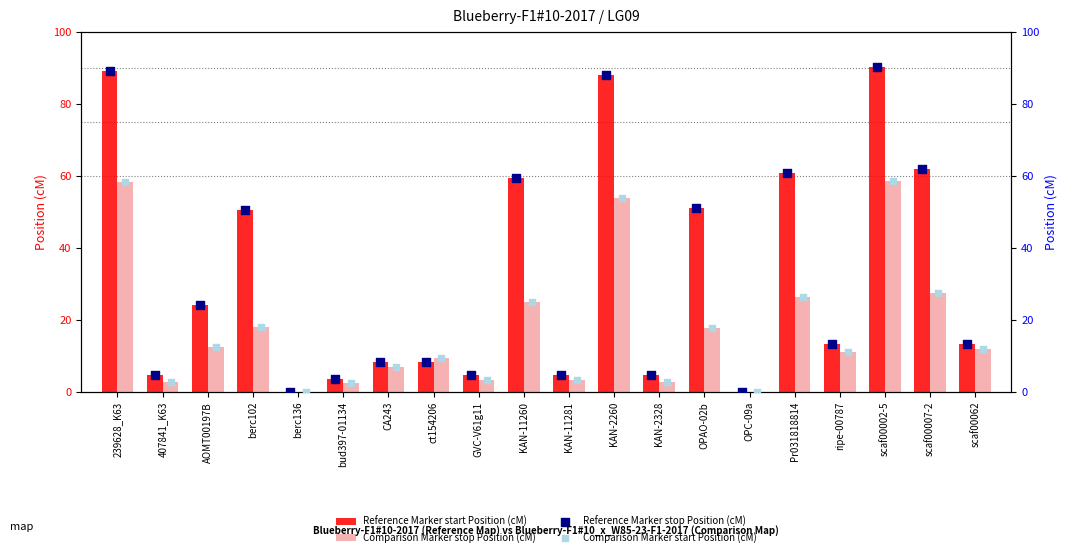

Is the value of Reference Marker start Position (cM) at CA243 greater than the value of Comparison Marker stop Position (cM) at ripe-00787?

No